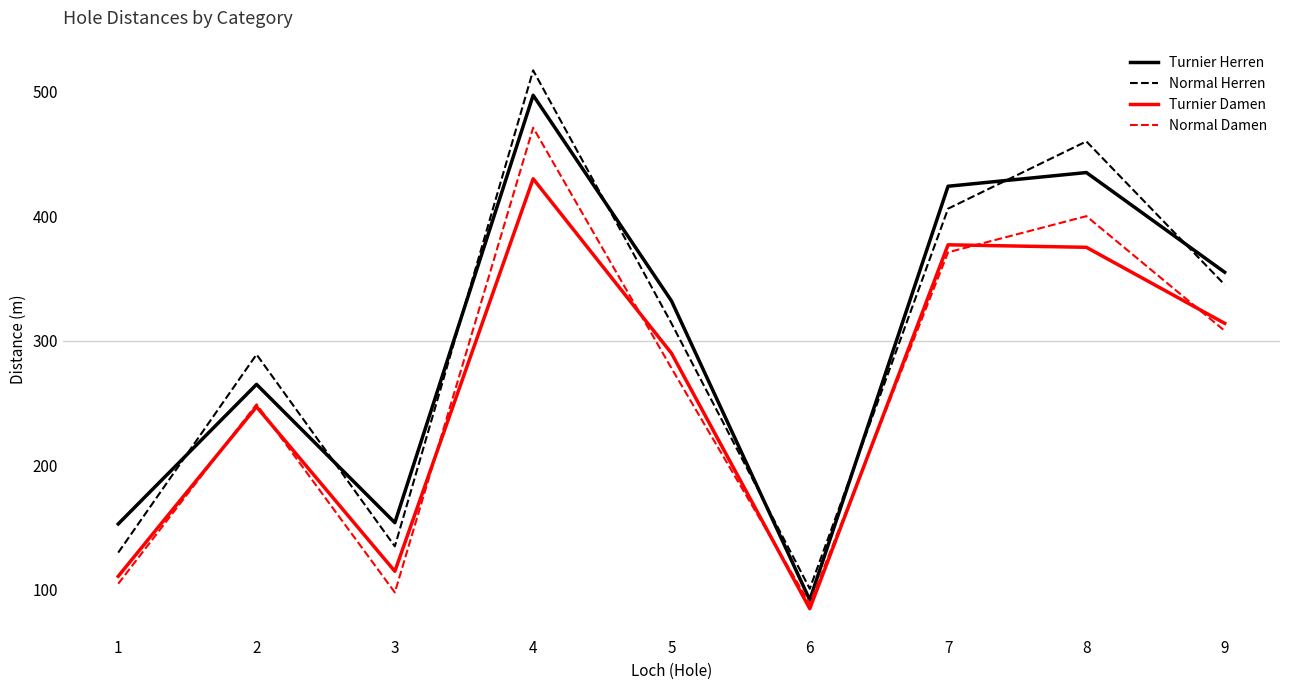

Between 6 and 9, which series saw the biggest shift?

Turnier Herren